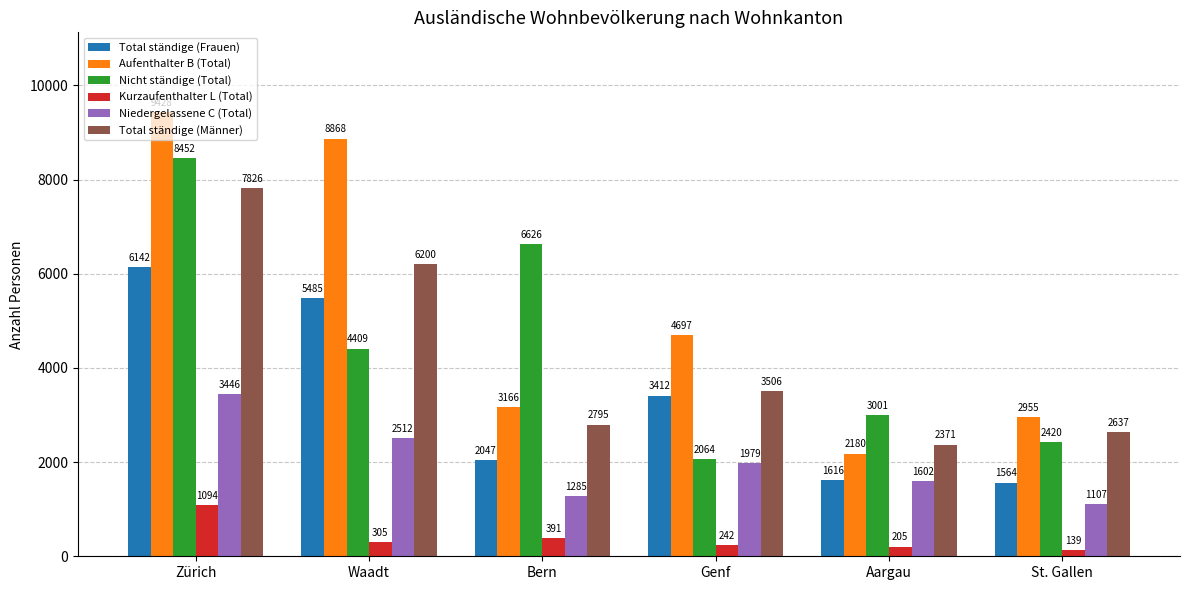

The value of Aufenthalter B (Total) at Waadt is 3577. True or false?

False